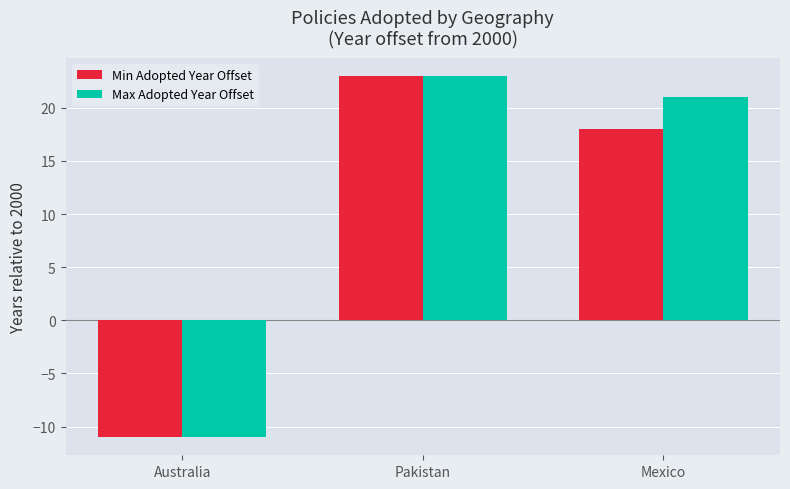

What is the total value across all series at Mexico?

39